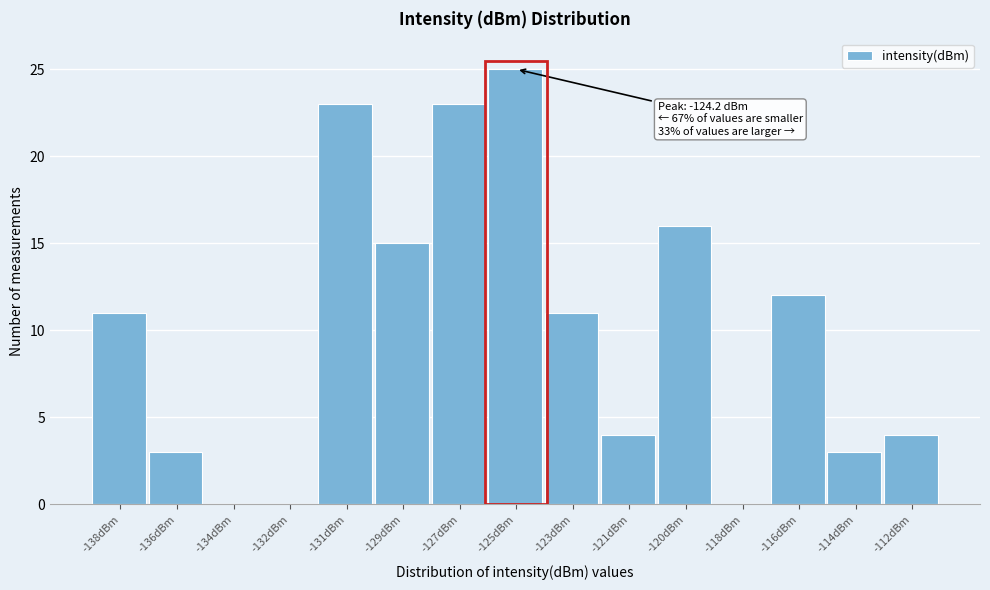

Reading left to right, transcribe all the data shown in this chart.

-138dBm=11	-136dBm=3	-134dBm=0	-132dBm=0	-131dBm=23	-129dBm=15	-127dBm=23	-125dBm=25	-123dBm=11	-121dBm=4	-120dBm=16	-118dBm=0	-116dBm=12	-114dBm=3	-112dBm=4